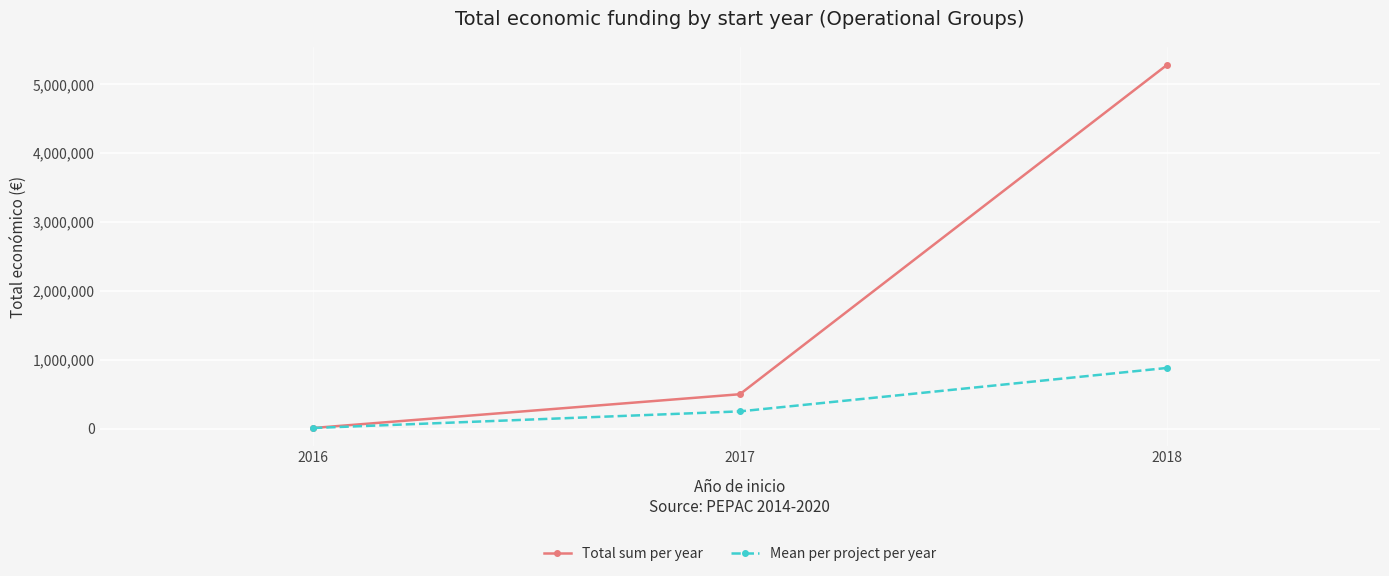

At which label is Mean per project per year closest to 443716?

2017